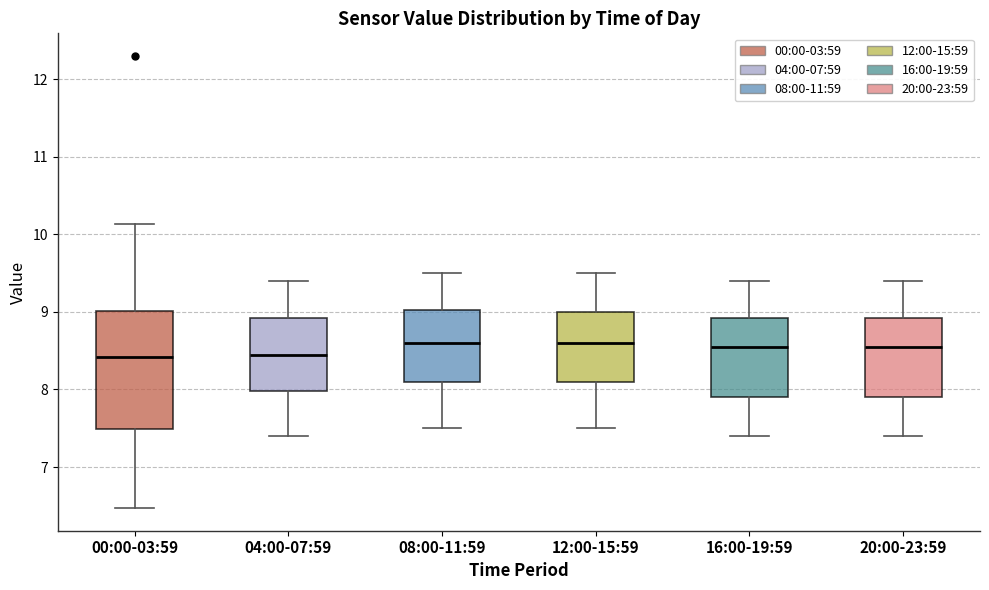

Reading left to right, transcribe this box plot: for each box, give where its median line is, the range the box spans, and where its two whiskers end, as read against the y-axis. The values are not printed on the chart, so give them approximately, as read against the axis.

00:00-03:59: median 8.4, box 7.5 to 9.0, whiskers 6.5 to 10.1
04:00-07:59: median 8.5, box 8.0 to 8.9, whiskers 7.4 to 9.4
08:00-11:59: median 8.6, box 8.1 to 9.0, whiskers 7.5 to 9.5
12:00-15:59: median 8.6, box 8.1 to 9.0, whiskers 7.5 to 9.5
16:00-19:59: median 8.6, box 7.9 to 8.9, whiskers 7.4 to 9.4
20:00-23:59: median 8.6, box 7.9 to 8.9, whiskers 7.4 to 9.4